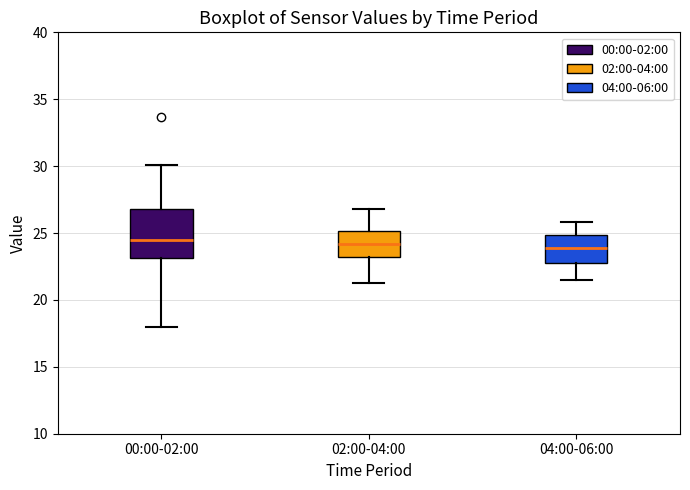

Which box is the tallest, from its lower edge to its upper edge?

00:00-02:00